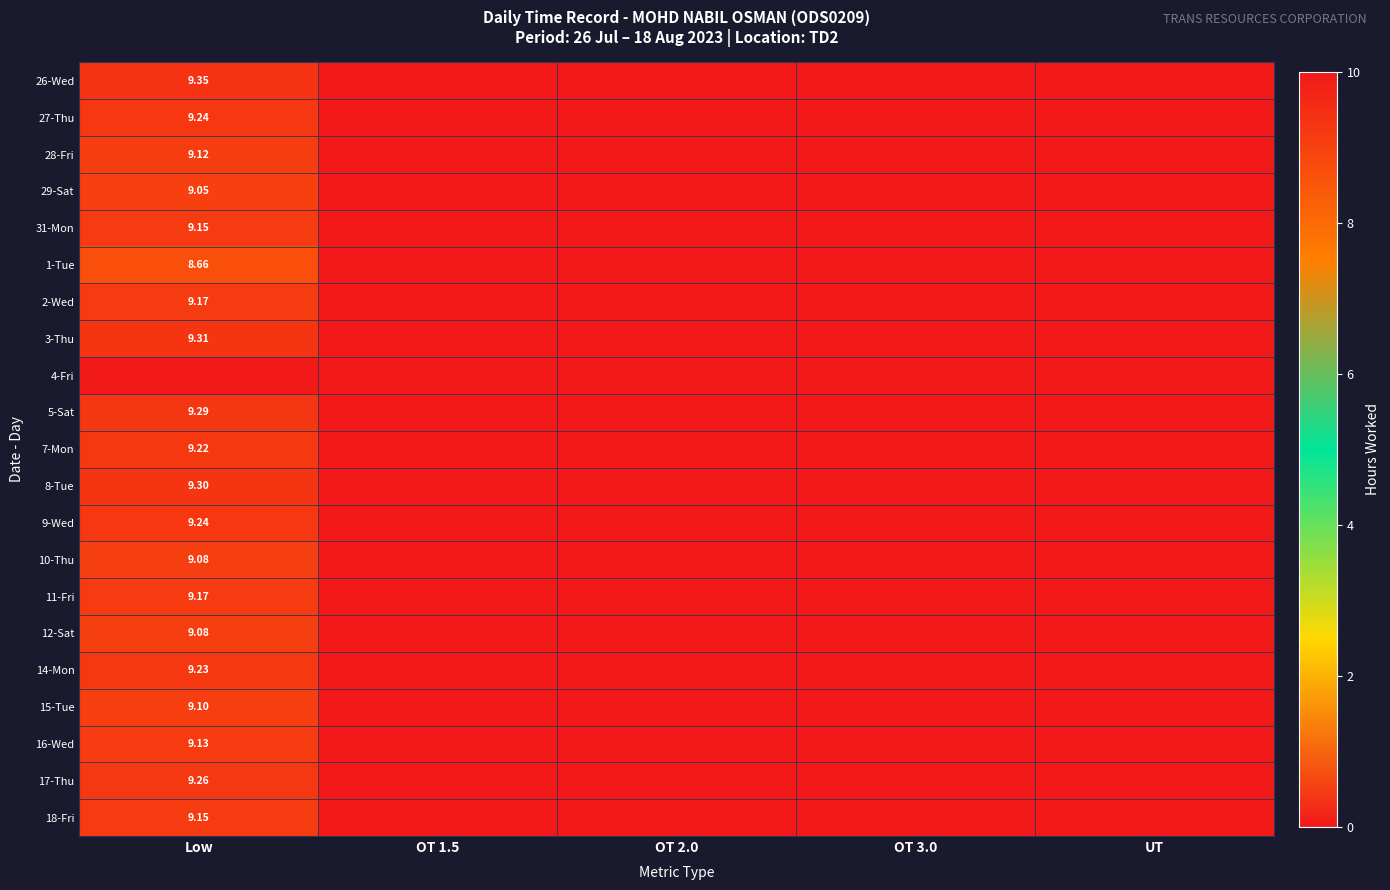

How many categories are shown in the chart?

5